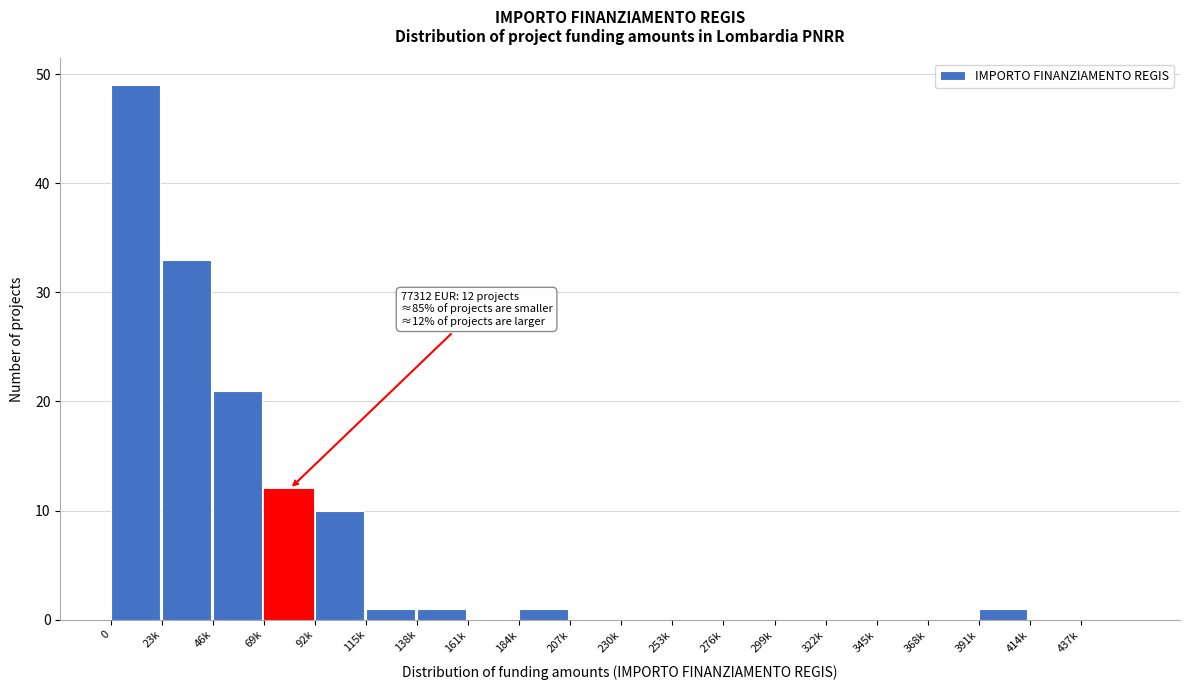

Reading left to right, what are all the values shown in this chart?

0=49	23k=33	46k=21	69k=12	92k=10	115k=1	138k=1	161k=0	184k=1	207k=0	230k=0	253k=0	276k=0	299k=0	322k=0	345k=0	368k=0	391k=1	414k=0	437k=0